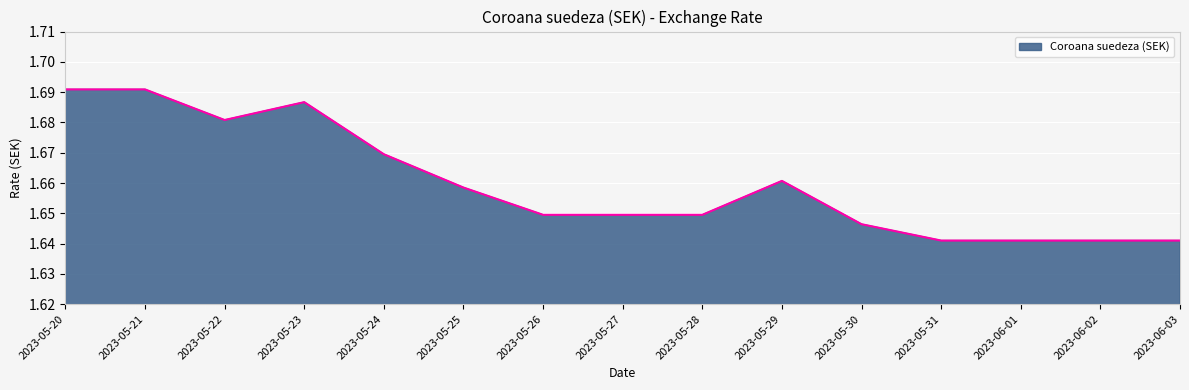

What is the ratio of the value at 2023-05-29 to the value at 2023-05-20?

1.0